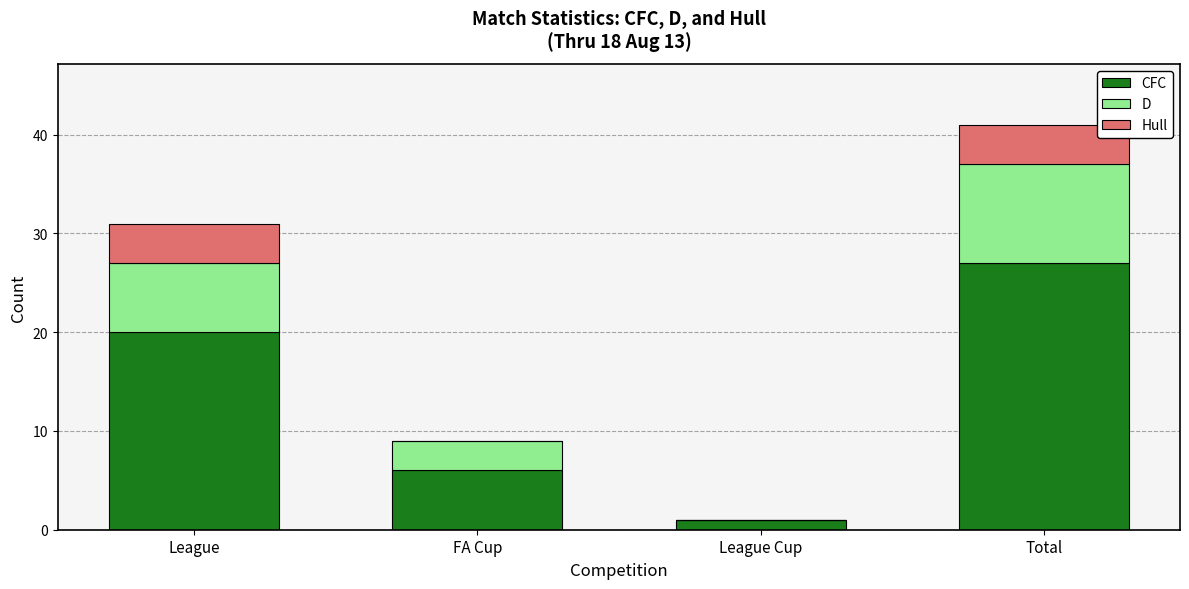

What is the highest value of the CFC series?

27